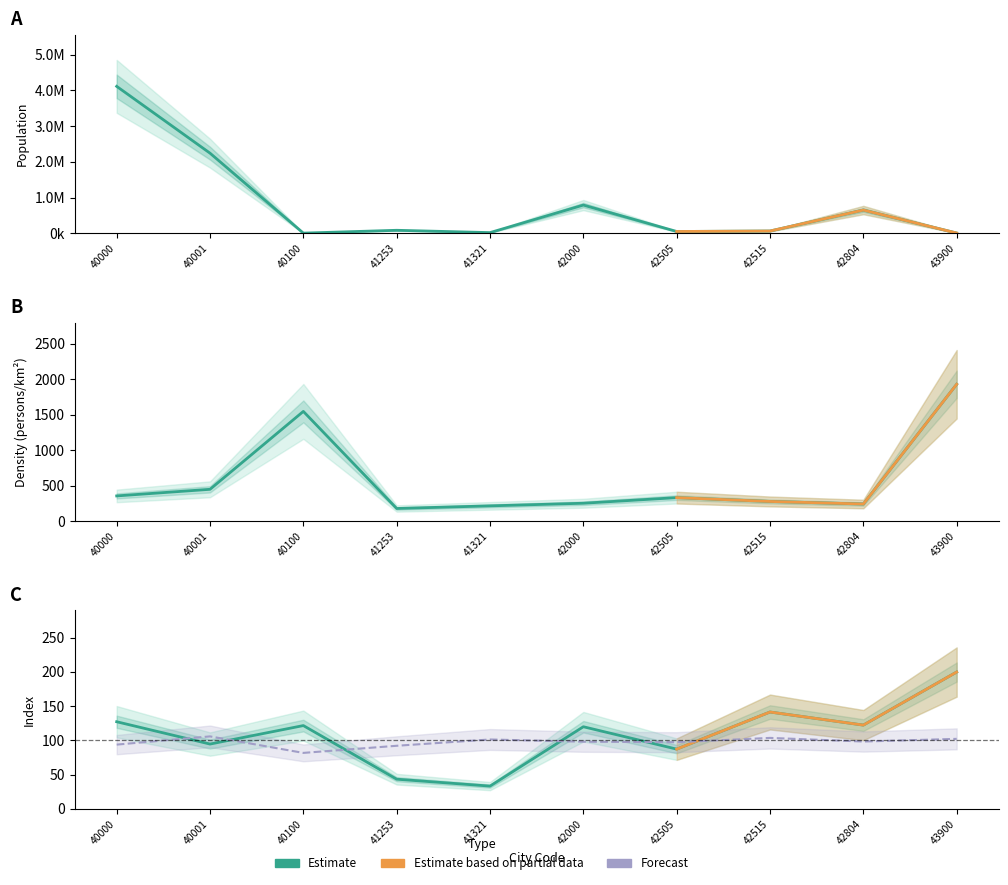

What is the value of the Density point at the 4th from the left?

178.0